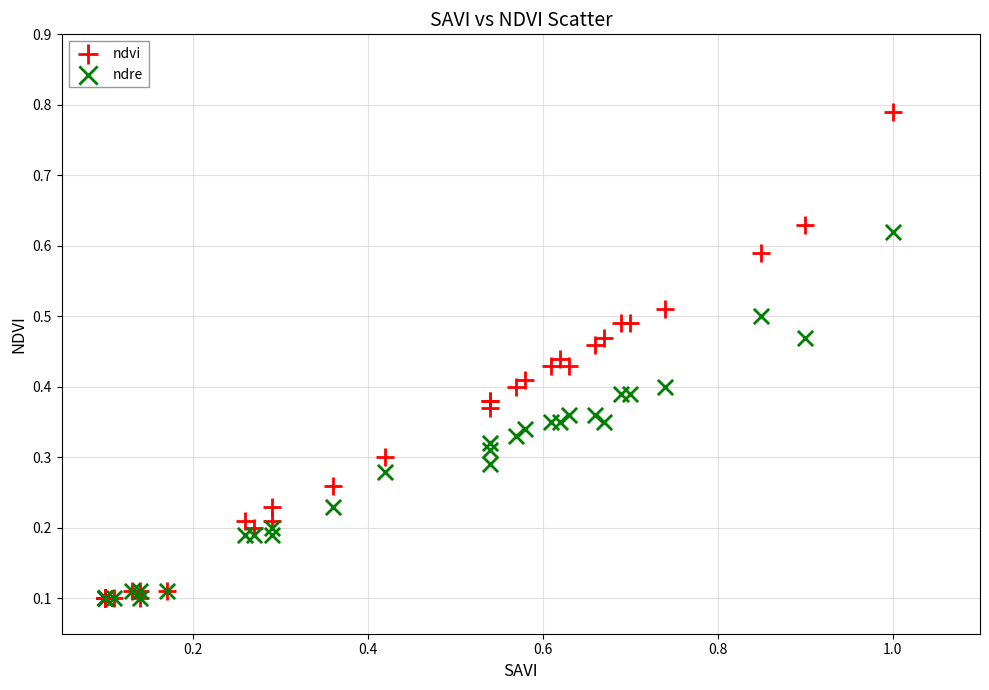

Which series contains the highest Y value?

ndvi